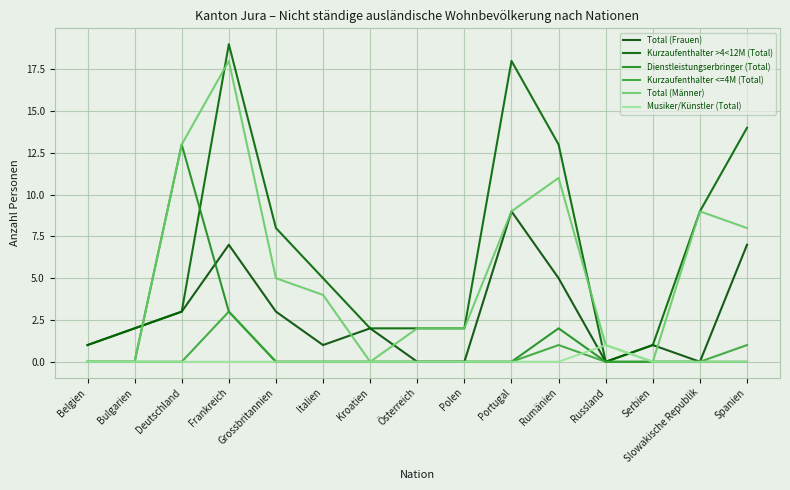

How many lines are shown in the chart?

6